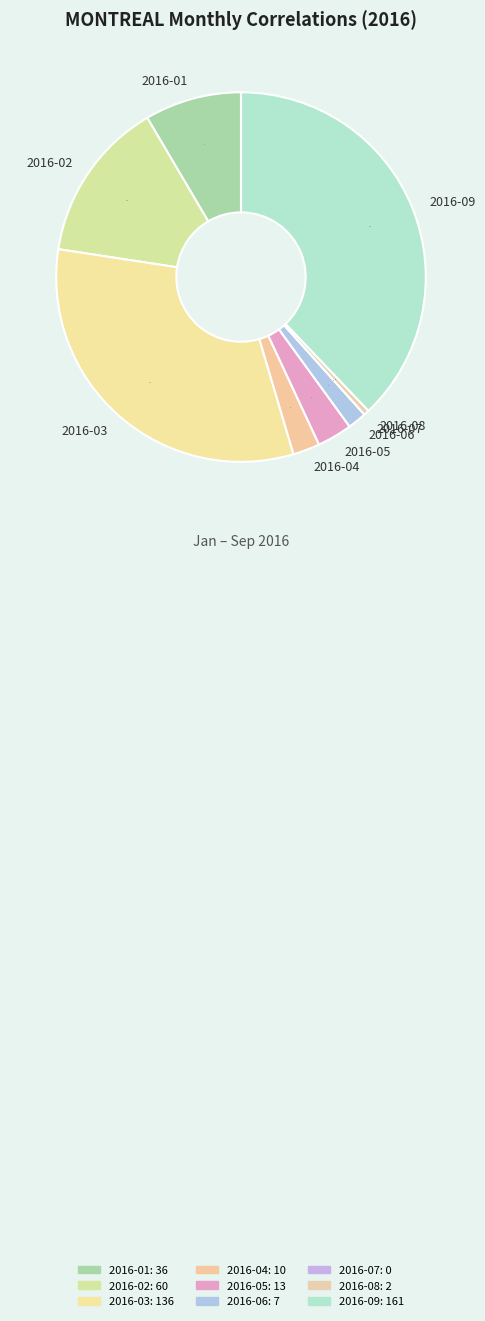

The 2016-04 slice represents 10% of the pie. True or false?

False